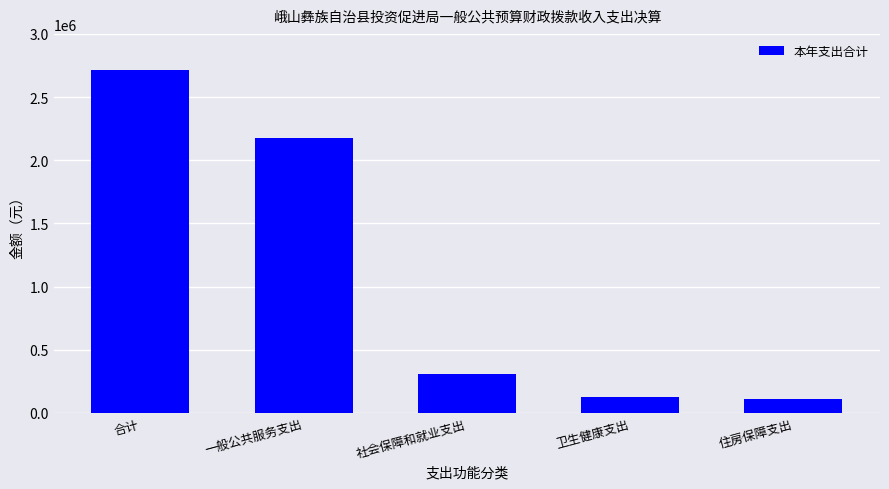

Are the bars grouped side by side (vs. stacked)?

No